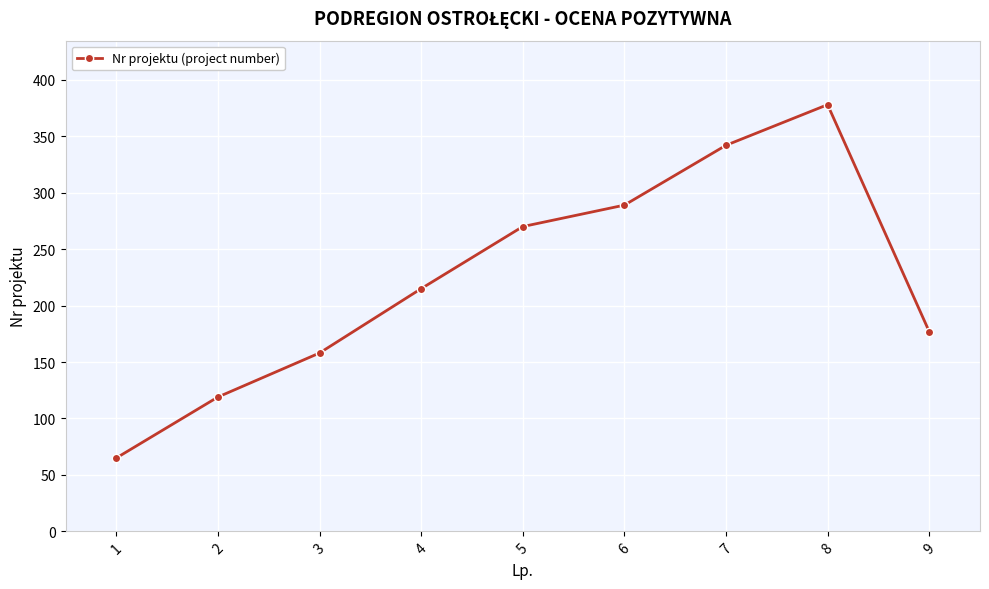

How many values are below 215?

4